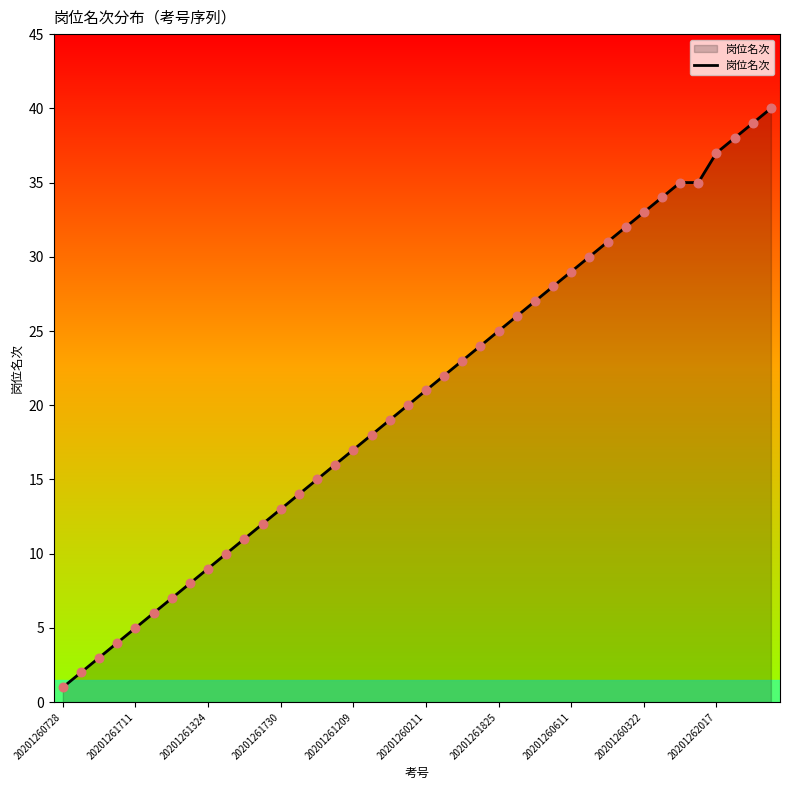

What is the greatest value displayed?

40